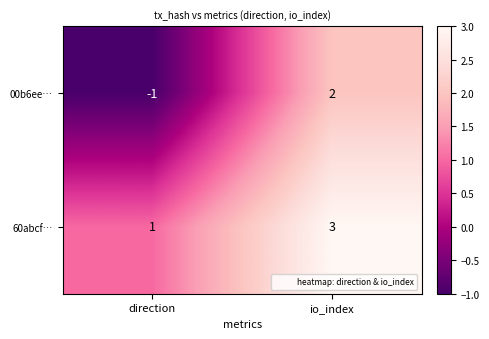

Reading right to left, what are all the values shown in this chart?

00b6ee…: io_index=2	direction=-1
60abcf…: io_index=3	direction=1